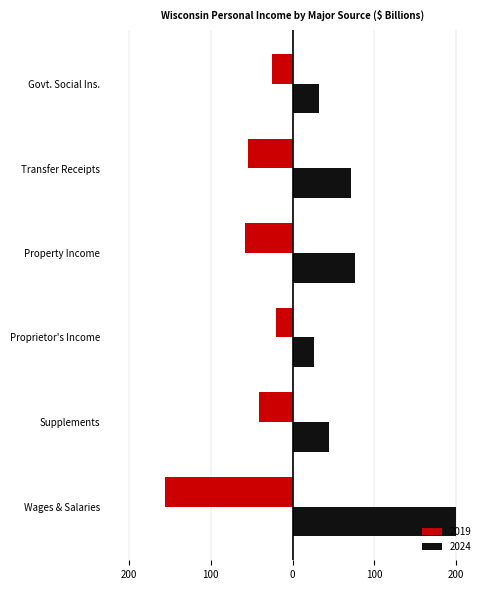

What are all the series names shown in the legend?

2019, 2024